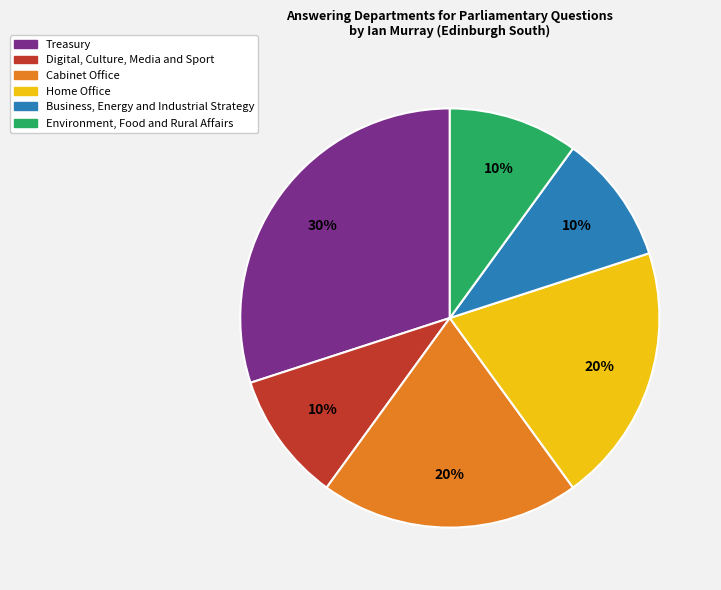

Is there any slice that represents more than half of the pie?

No